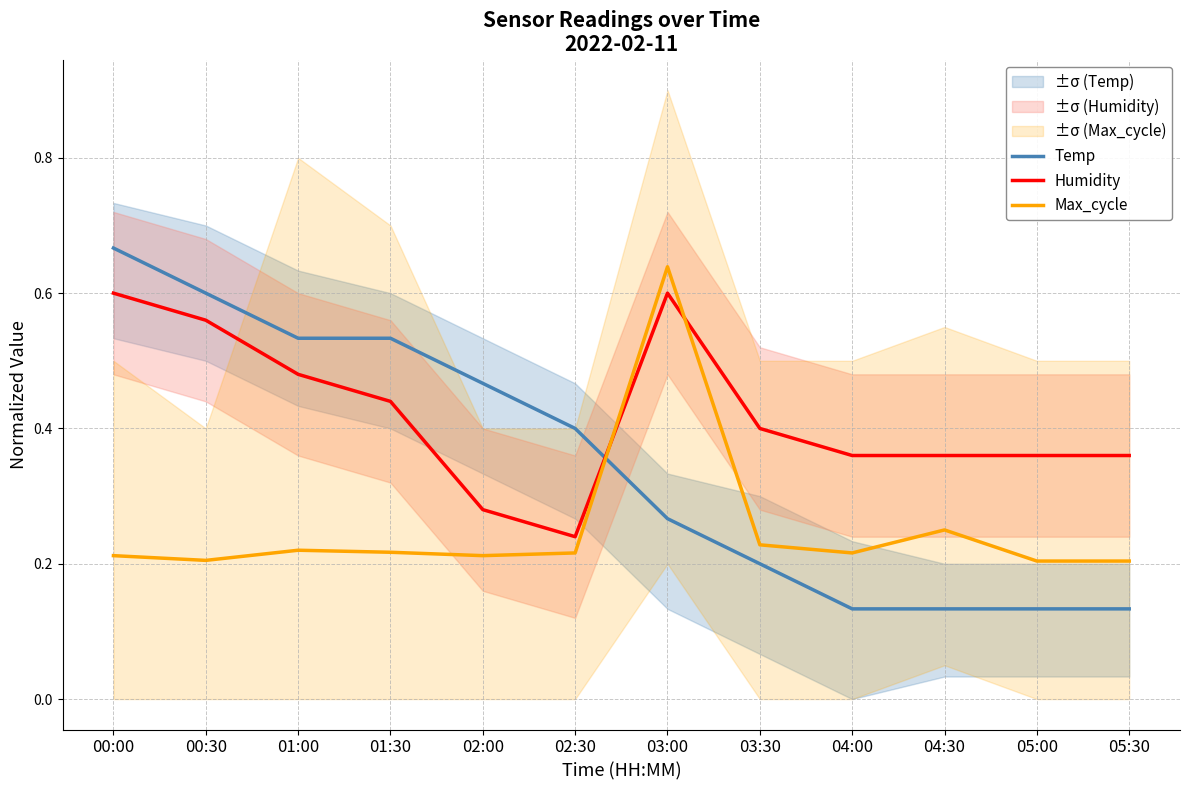

What is the greatest value displayed?

0.7